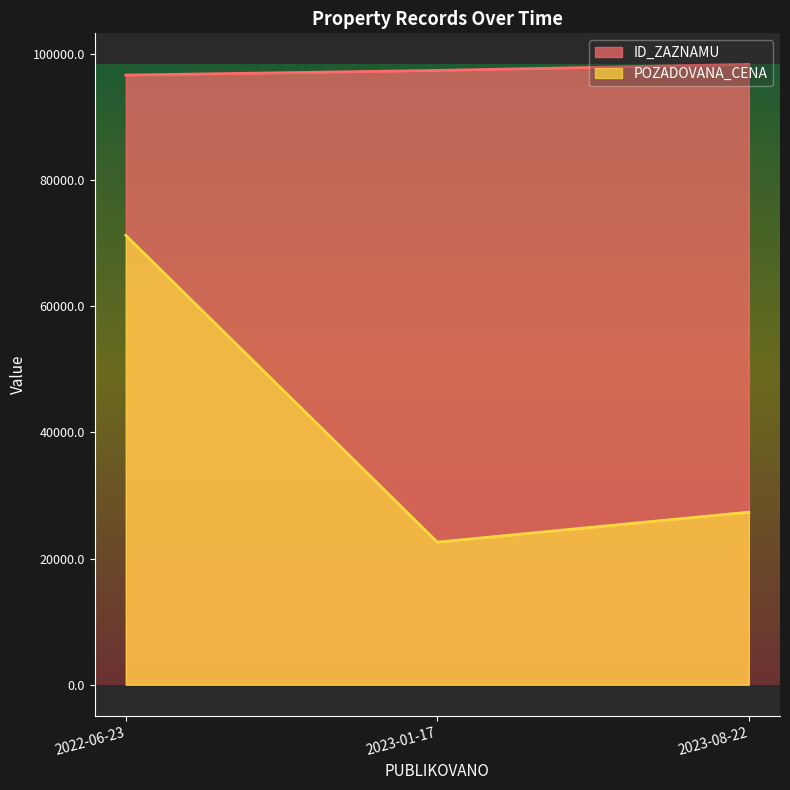

What is the approximate value of POZADOVANA_CENA at 2022-06-23?

71250